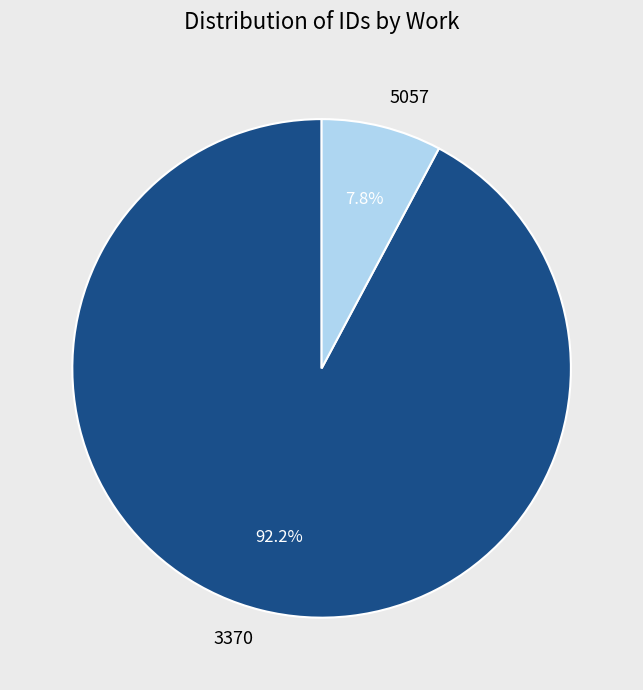

To the nearest percent, what is the difference between the largest and smallest slice percentages?

84%